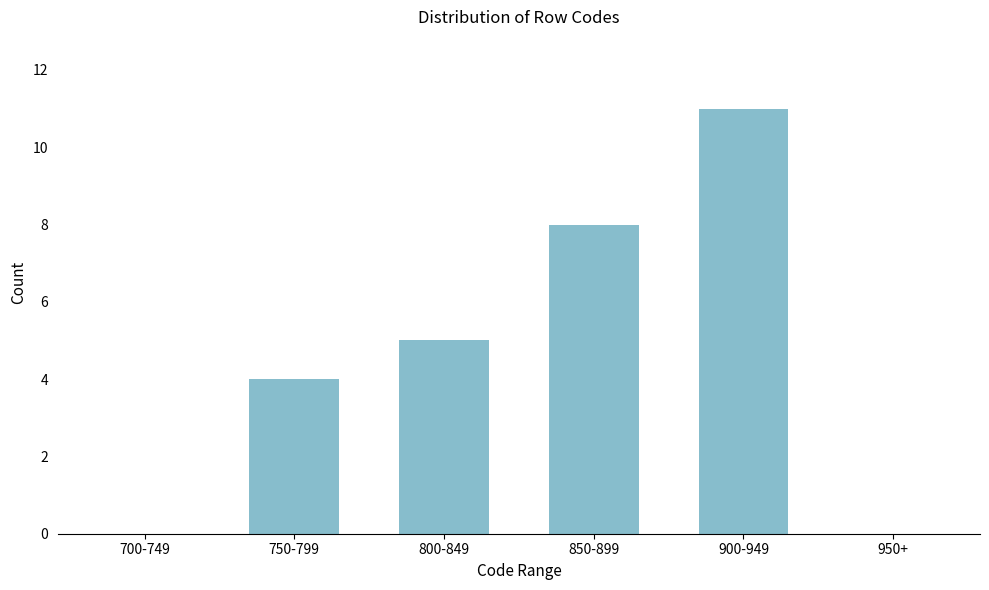

Reading left to right, what are all the values shown in this chart?

700-749=0	750-799=4	800-849=5	850-899=8	900-949=11	950+=0